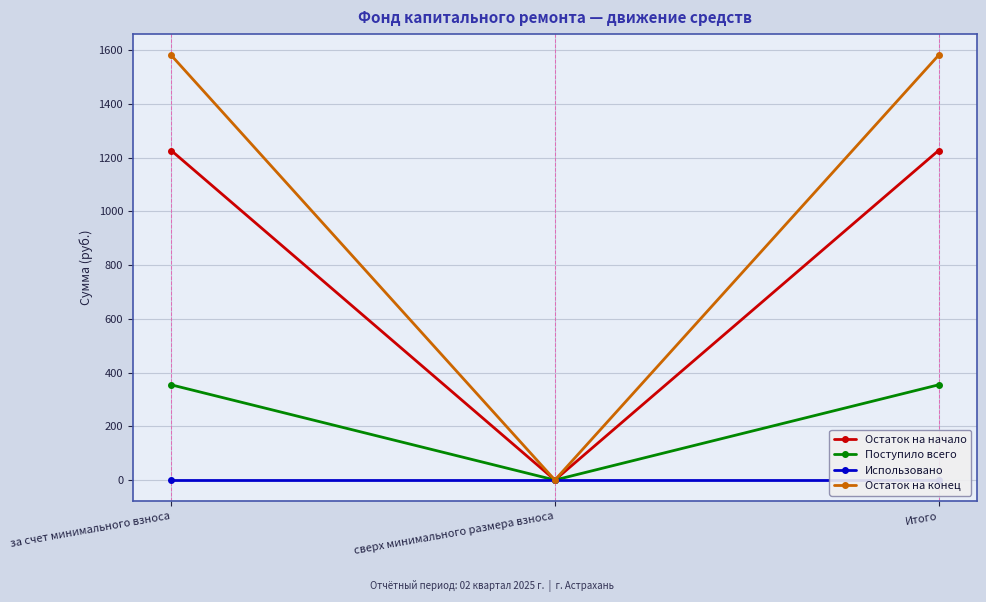

Where is Поступило всего nearest to the value 177?

сверх минимального размера взноса